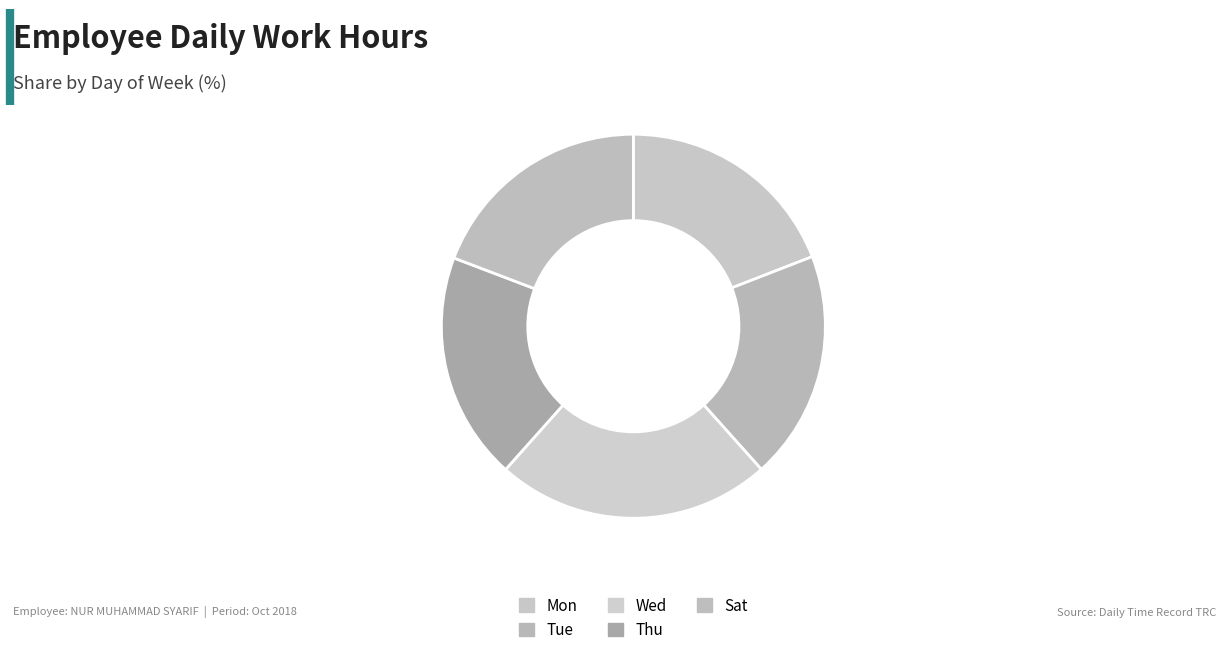

To the nearest percent, what is the difference between the largest and smallest slice percentages?

4%